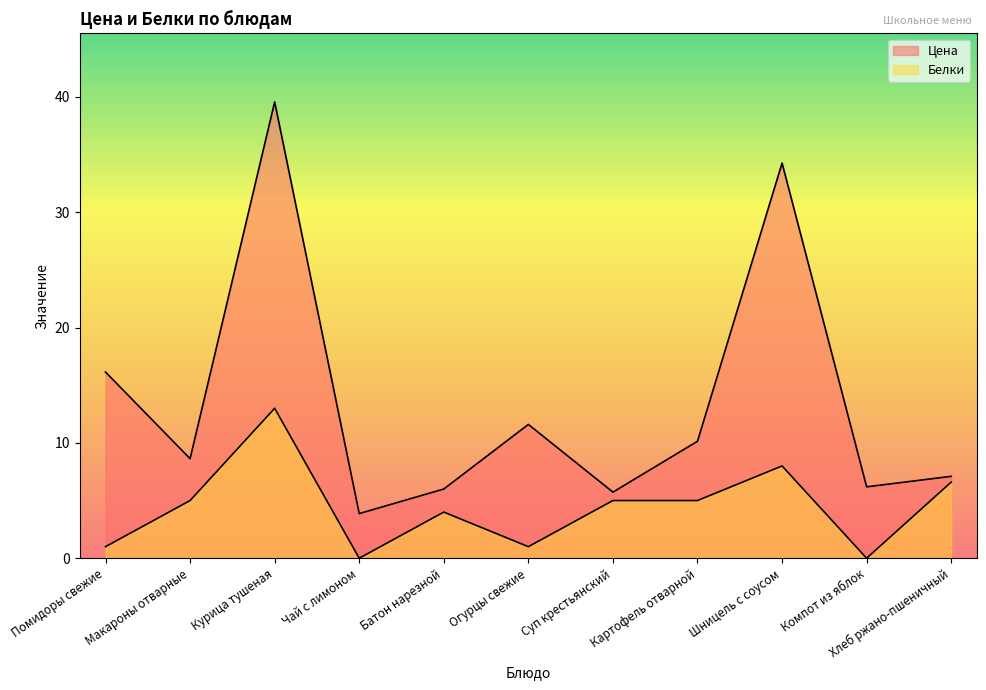

Does the chart display data point markers on the line(s)?

No